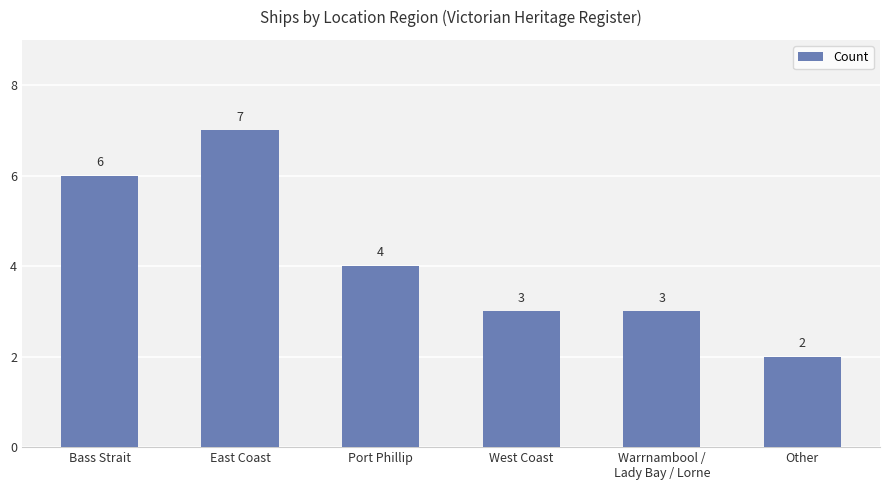

Reading left to right, extract all data points from this chart.

Bass Strait=6	East Coast=7	Port Phillip=4	West Coast=3	Warrnambool /
Lady Bay / Lorne=3	Other=2